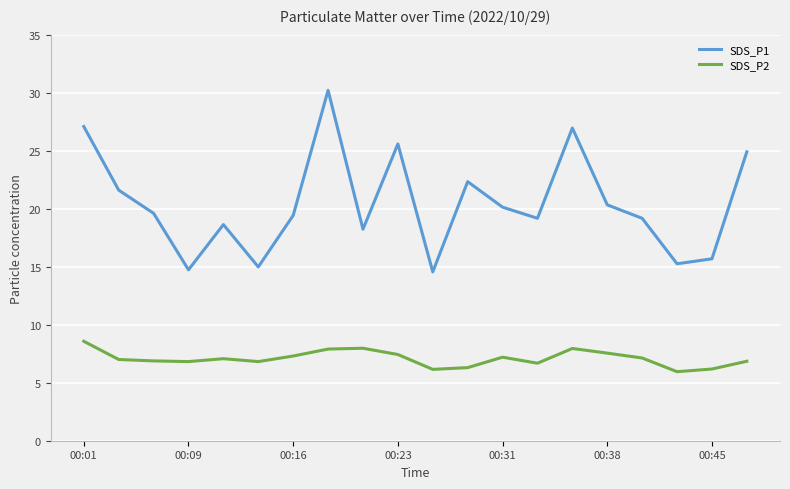

How many distinct data groups are displayed?

2